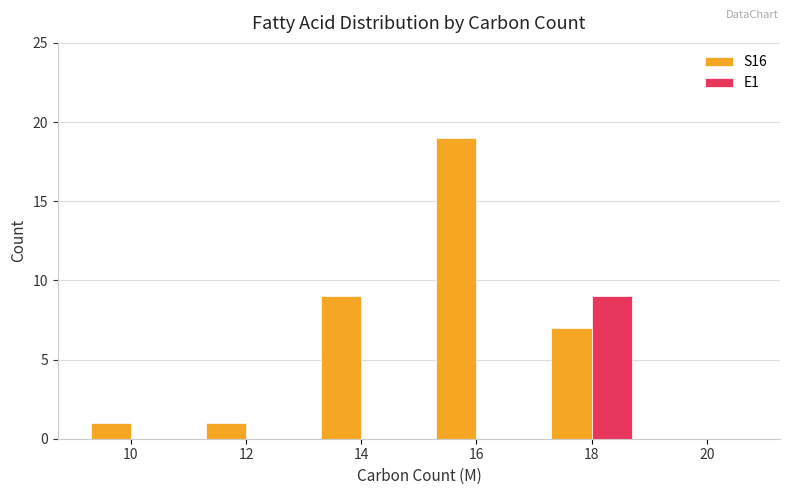

What are all the series names shown in the legend?

S16, E1